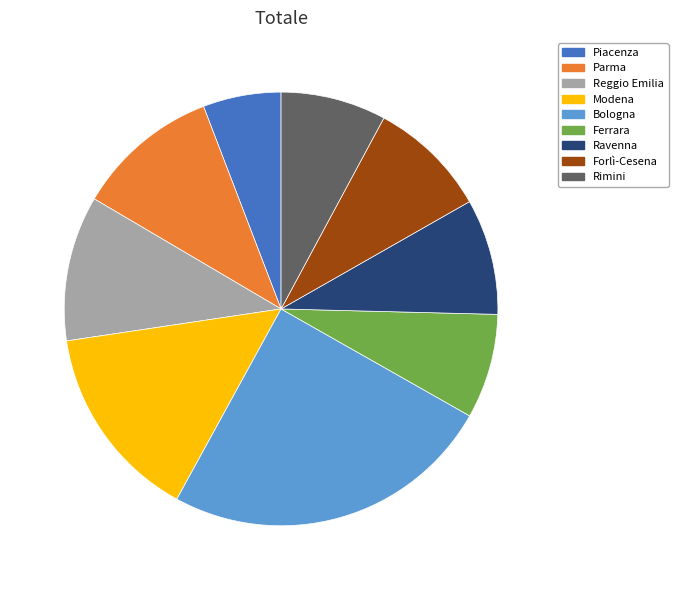

Is there a majority slice in this chart?

No